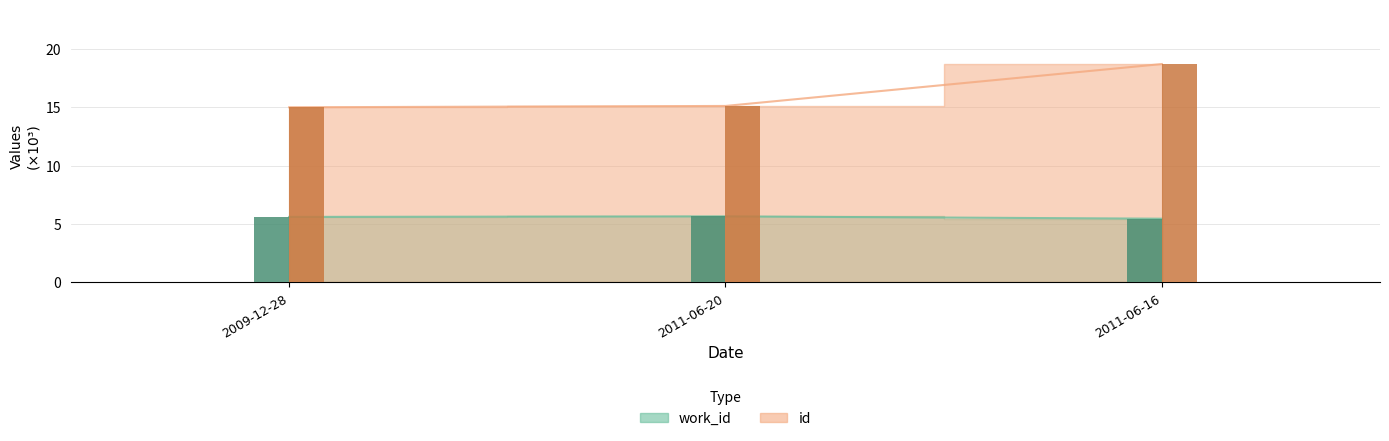

Reading left to right, what are all the values shown in this chart?

work_id: 2009-12-28=5.6	2011-06-20=5.7	2011-06-16=5.5
id: 2009-12-28=15.0	2011-06-20=15.1	2011-06-16=18.7